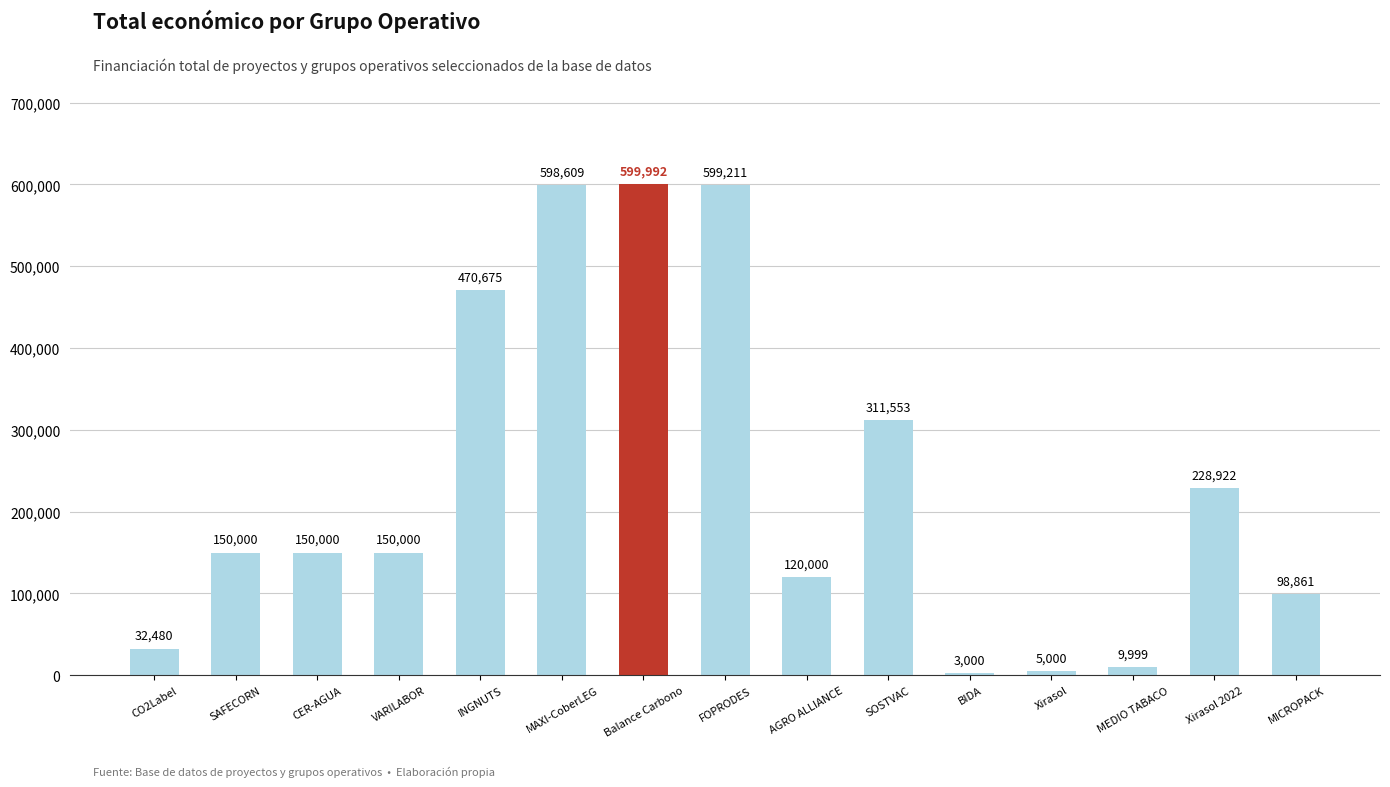

Which category has the lowest value across all series?

BIDA